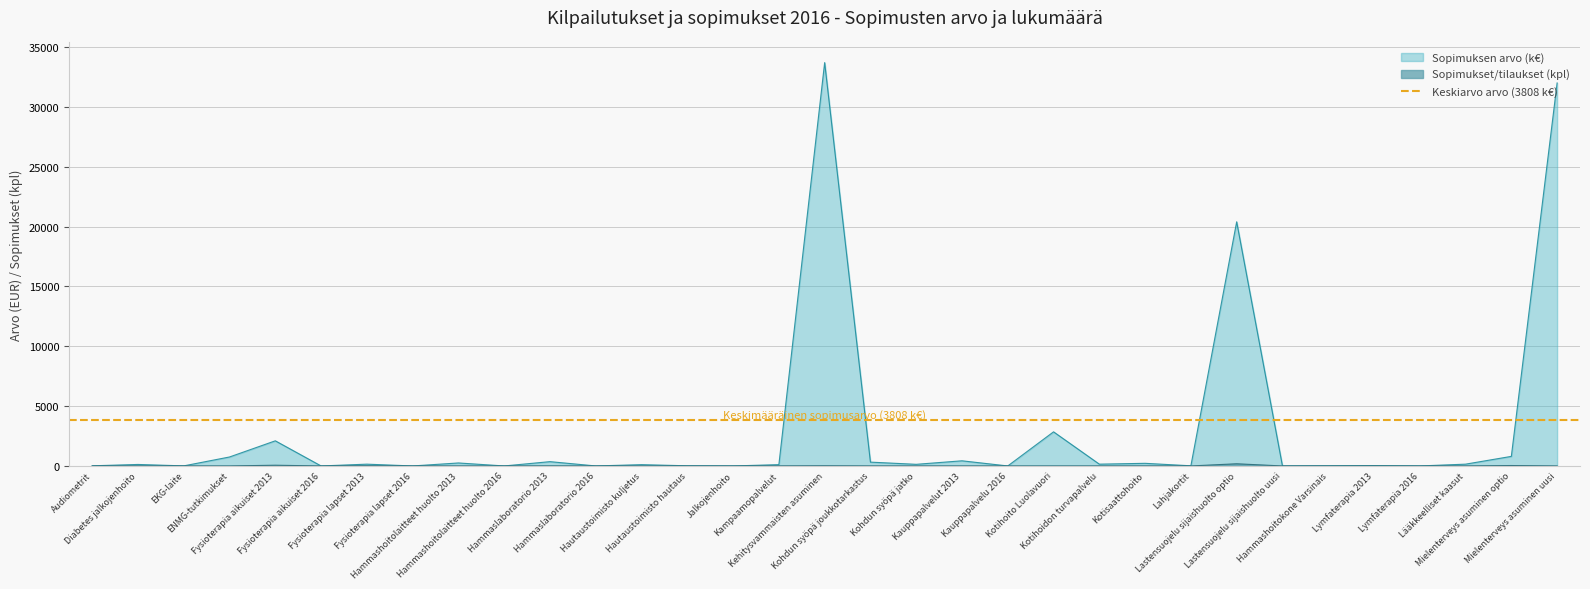

At ENMG-tutkimukset, list the series in order from largest to smallest.

arvo, sopimukset